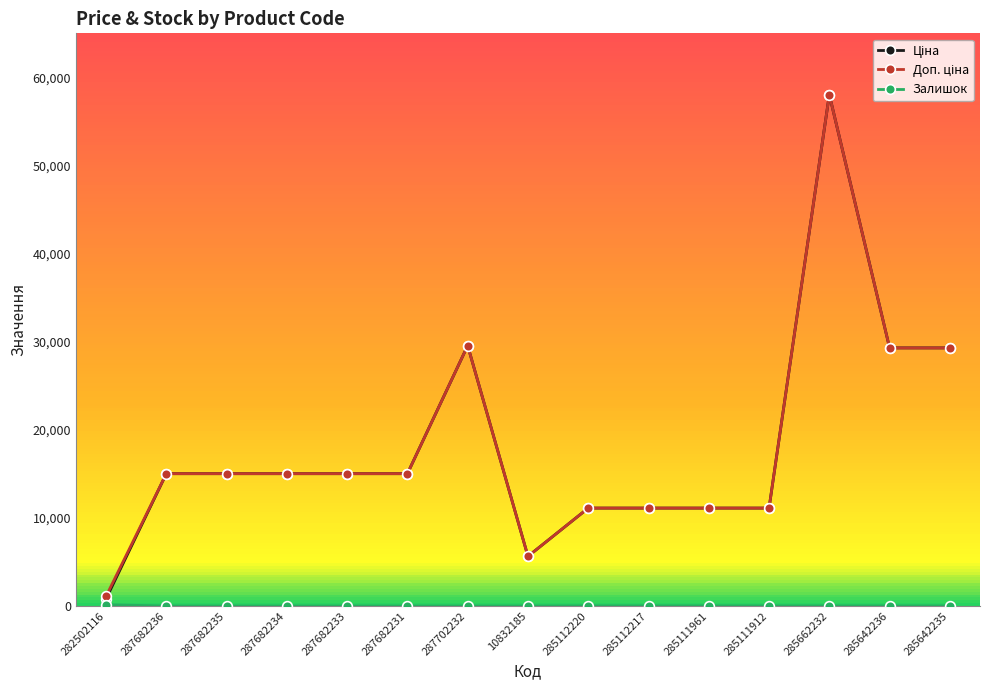

Which category has the highest value across all series?

285662232